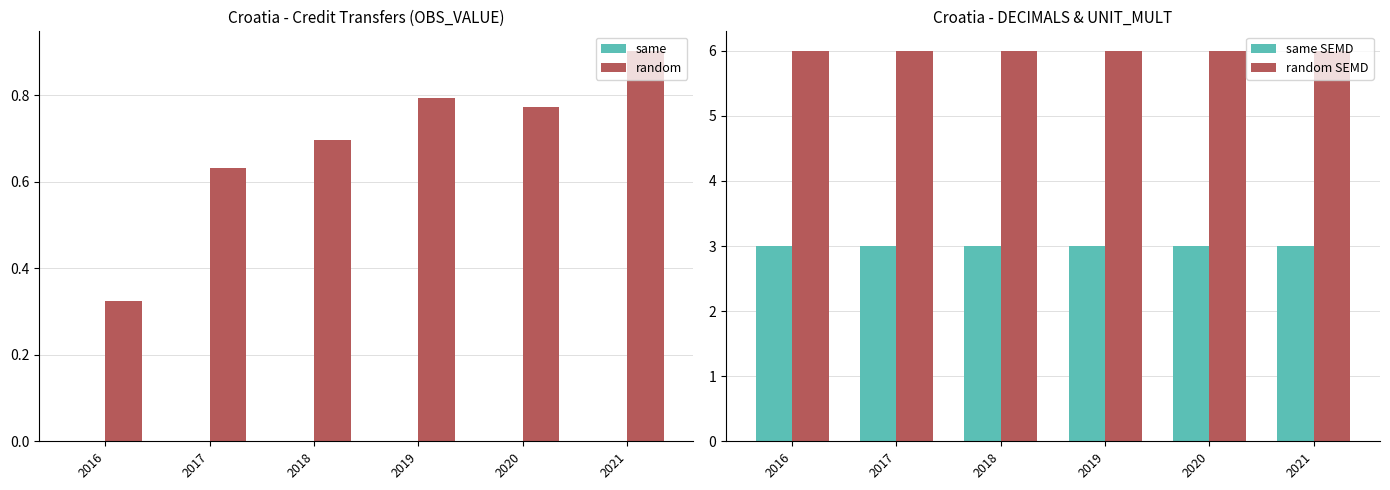

Reading left to right, list all the values displayed in this chart.

same: 0.0	0.0	0.0	0.0	0.0	0.0
random: 0.3	0.6	0.7	0.8	0.8	0.9
same SEMD: 3.0	3.0	3.0	3.0	3.0	3.0
random SEMD: 6.0	6.0	6.0	6.0	6.0	6.0